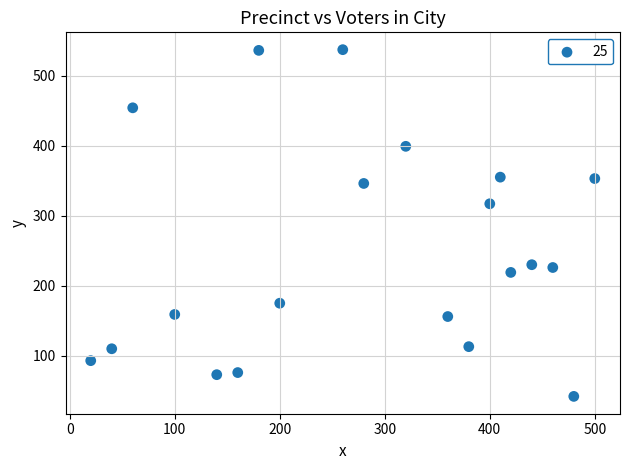

What Y value in the scatter plot is closest to 289?

317